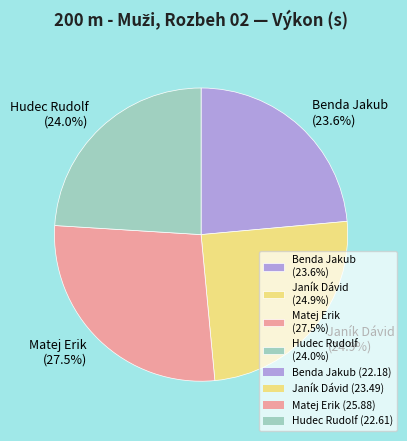

Is Matej Erik the majority of the pie?

No